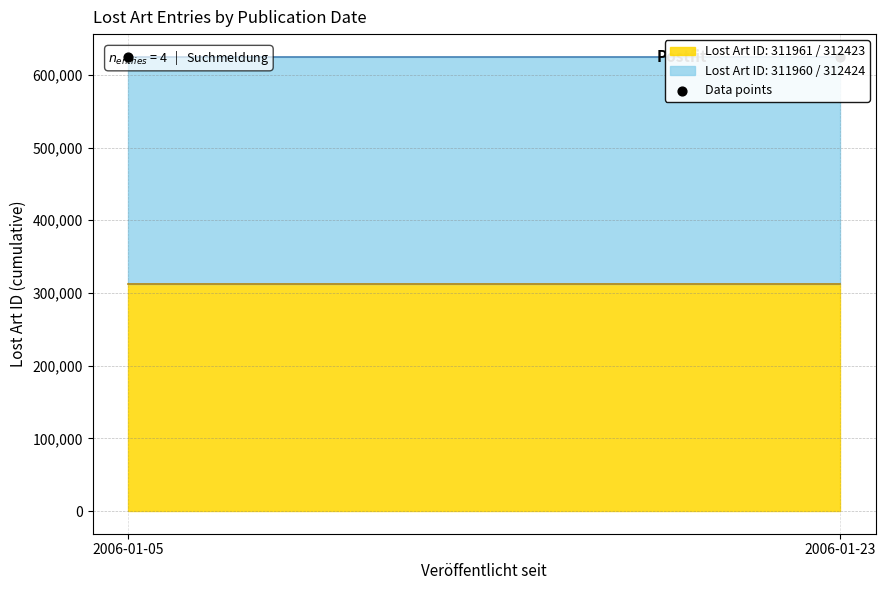

What is the change in value from 2006-01-05 to 2006-01-23?

+926